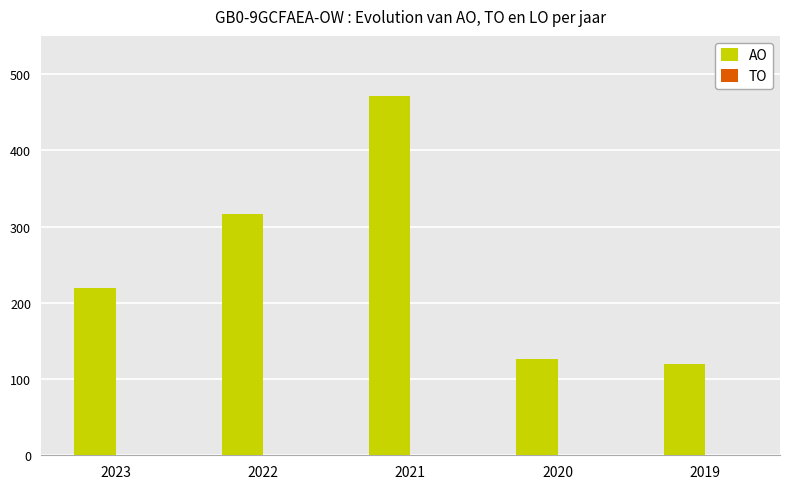

What is the value of the 4th bar from the left?

126